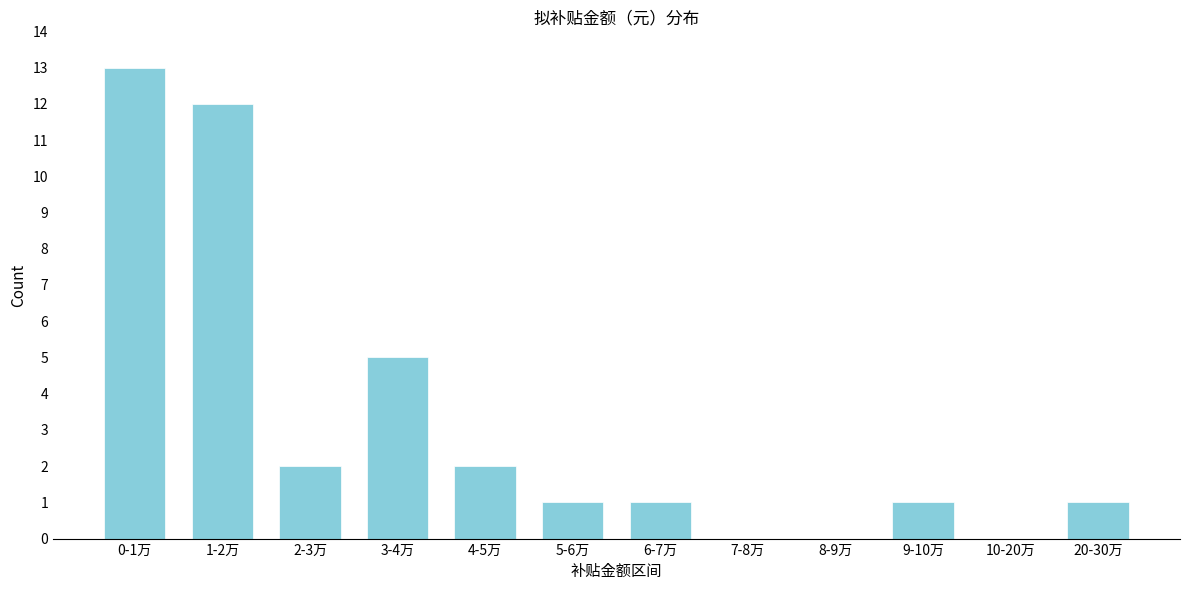

Reading right to left, list all the values displayed in this chart.

20-30万=1	10-20万=0	9-10万=1	8-9万=0	7-8万=0	6-7万=1	5-6万=1	4-5万=2	3-4万=5	2-3万=2	1-2万=12	0-1万=13